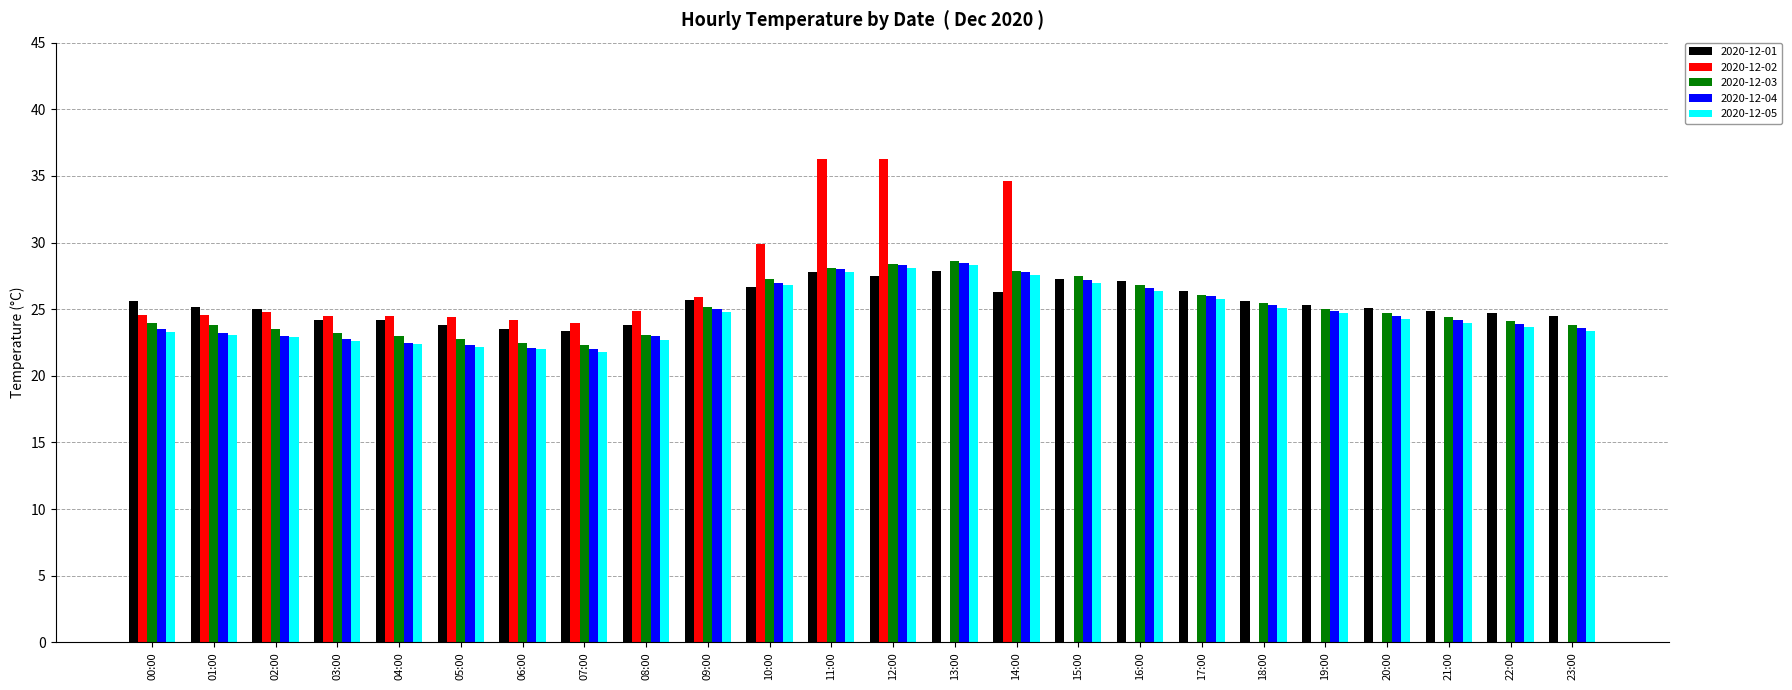

What is the maximum value shown in the chart?

36.3